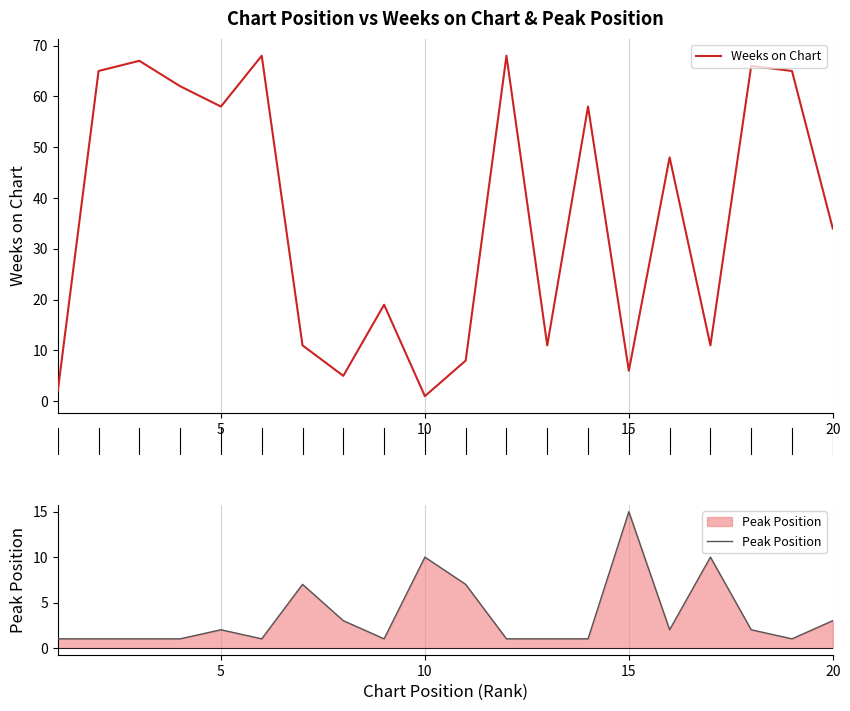

Which series ends up on top after the final intersection of Weeks on Chart and Peak Position?

Weeks on Chart